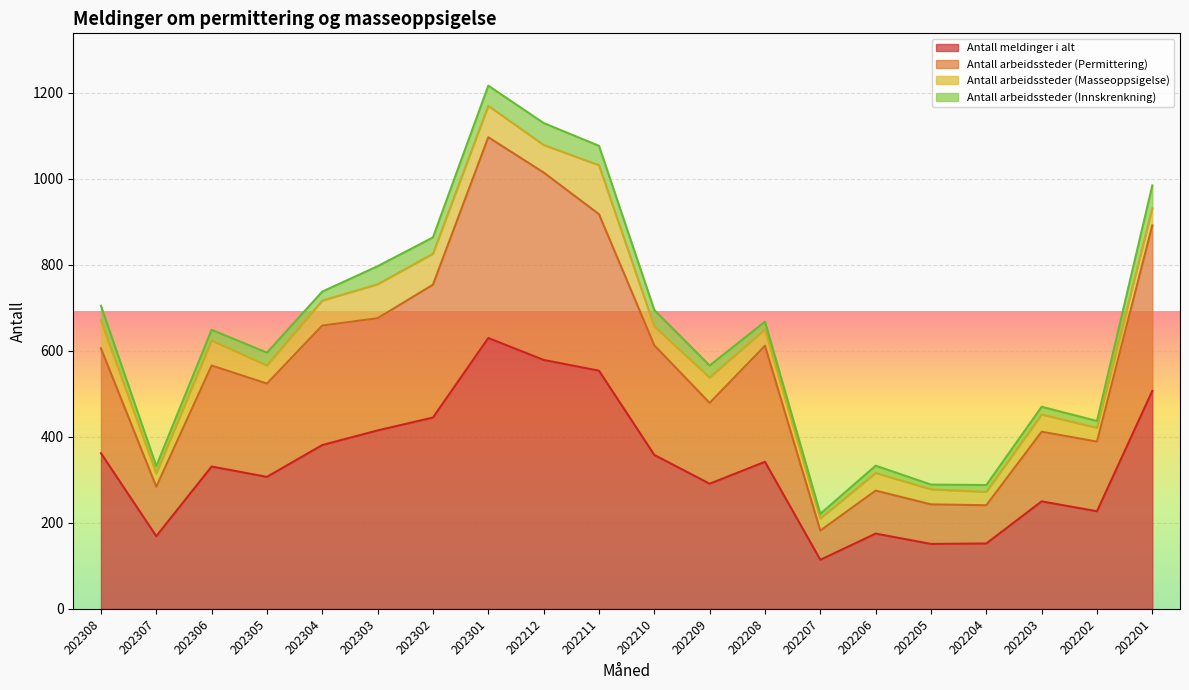

Which category has the lowest value in the Antall meldinger i alt series?

202207